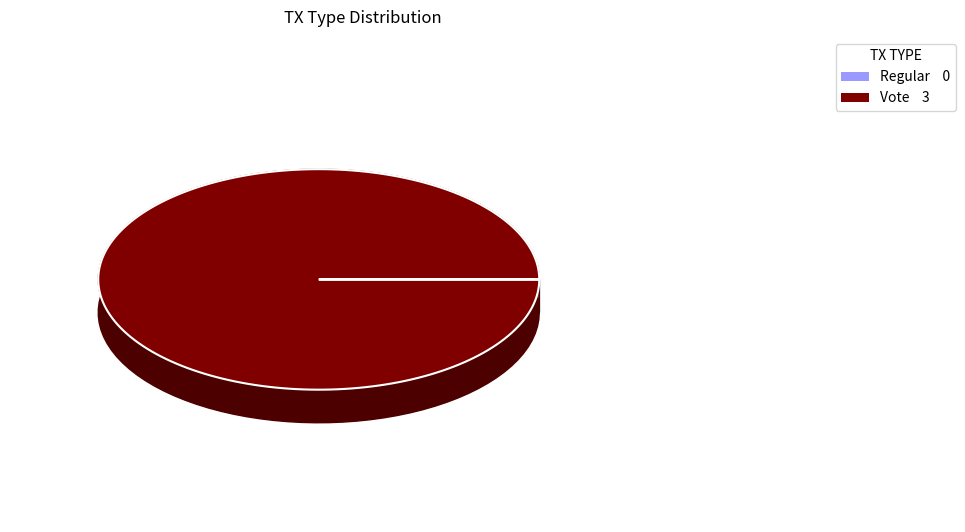

Rank the categories by value from lowest to highest.

Regular, Vote